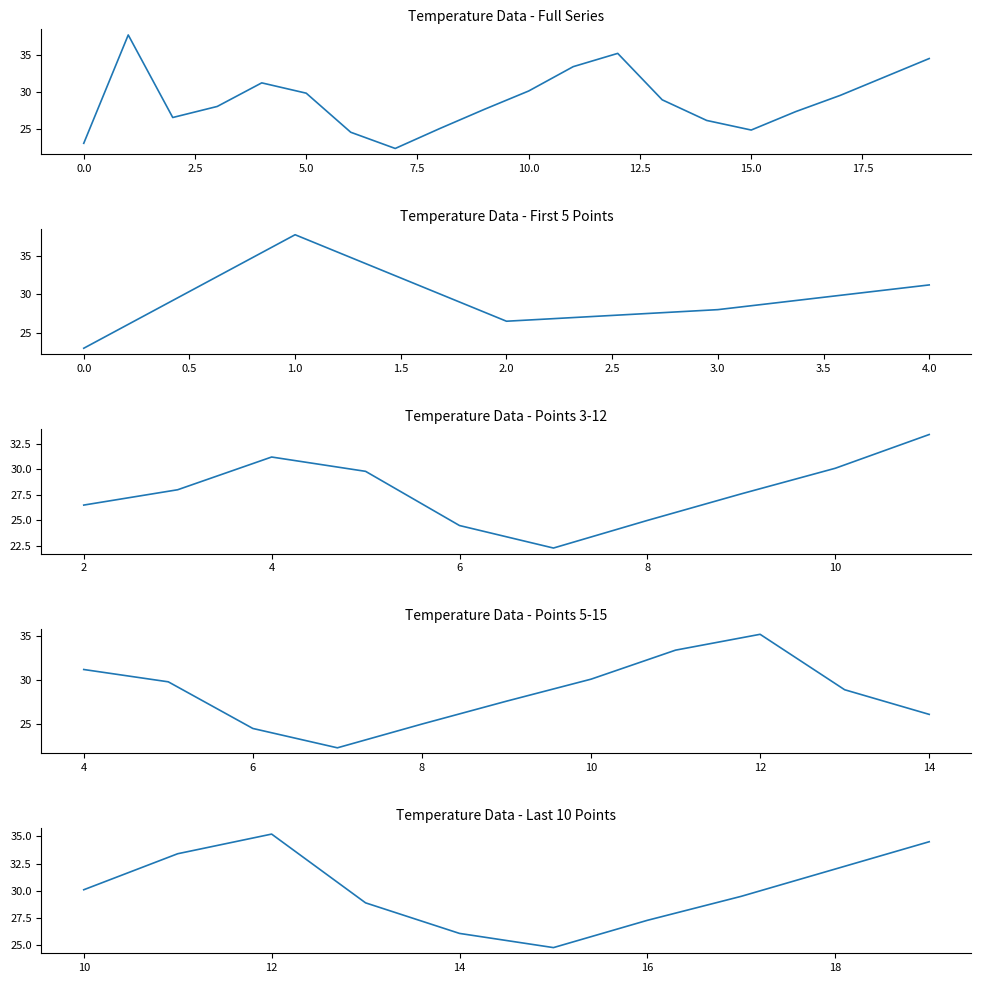

Reading left to right, extract all data points from this chart.

30.1	33.4	35.2	28.9	26.1	24.8	27.3	29.5	32.0	34.5